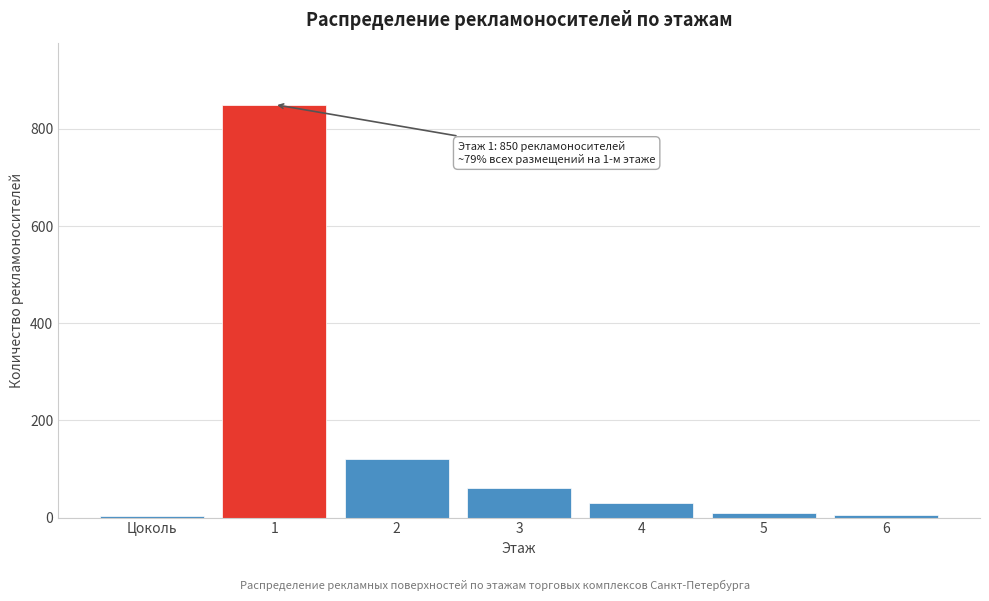

What is the change in value from 1 to 2?

-730